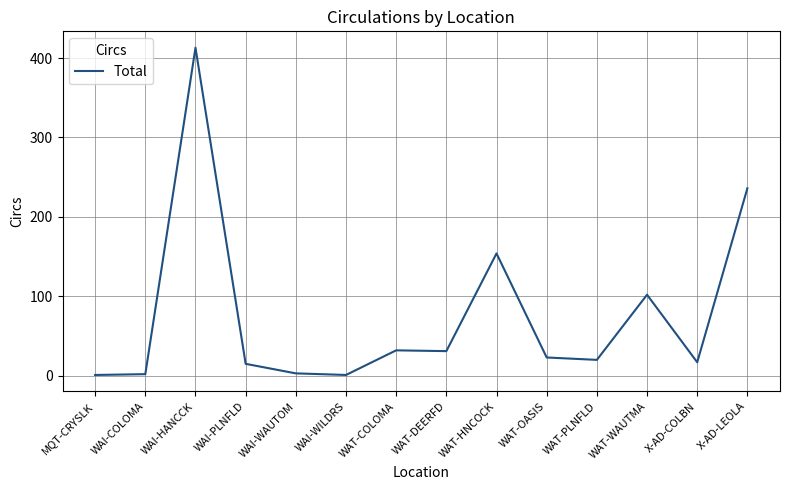

Does the chart display data point markers on the line(s)?

No